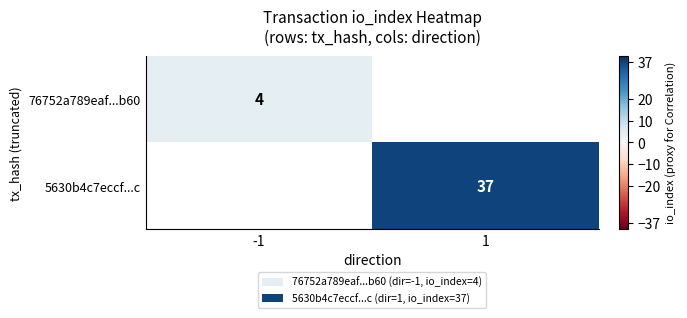

Count the number of data series in this chart.

2